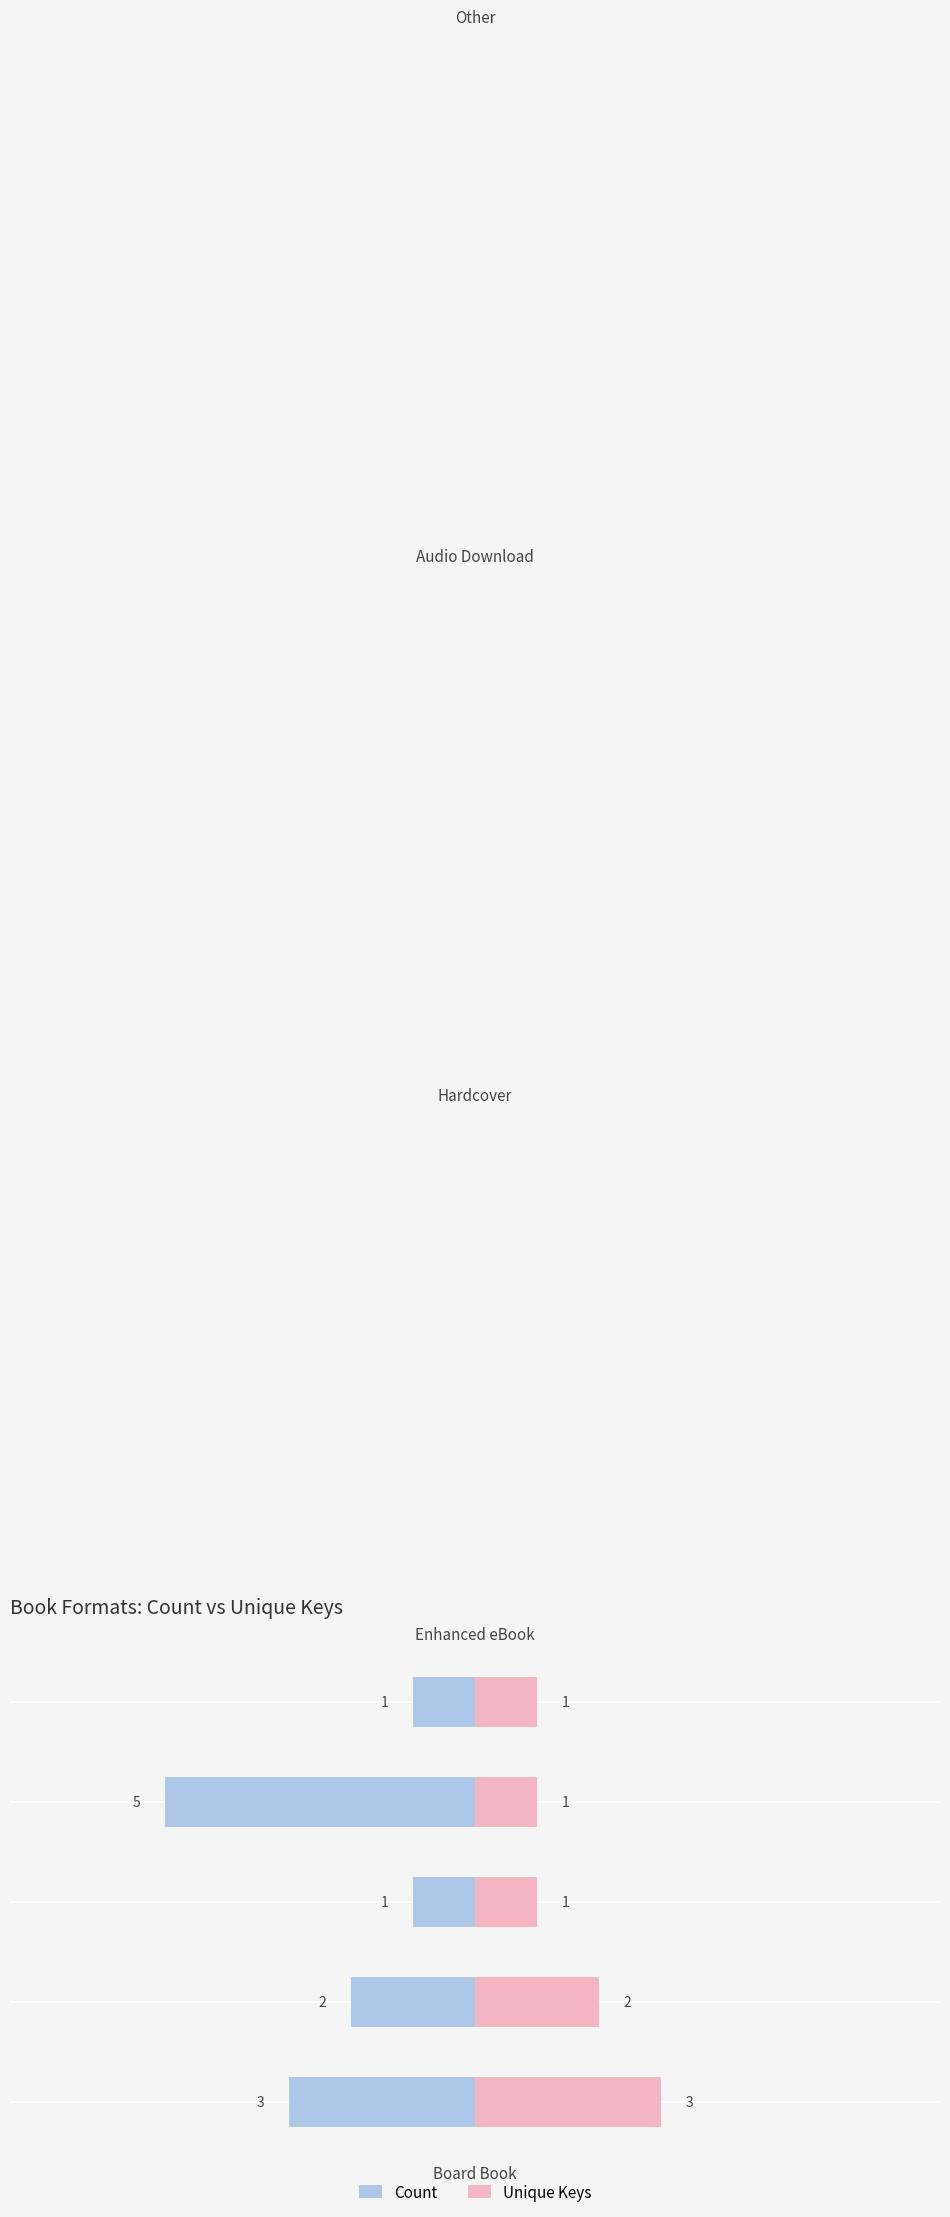

Rank the series at Other from lowest to highest value.

Count, Unique Keys